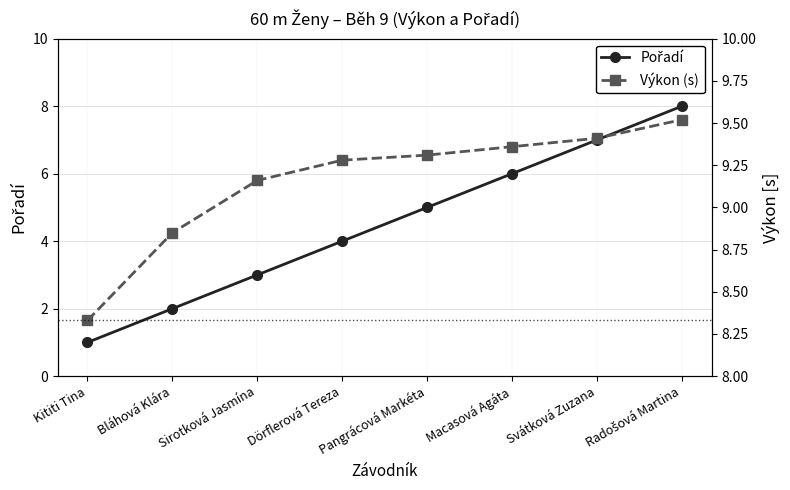

How many values in the Výkon (s) series exceed 9?

6